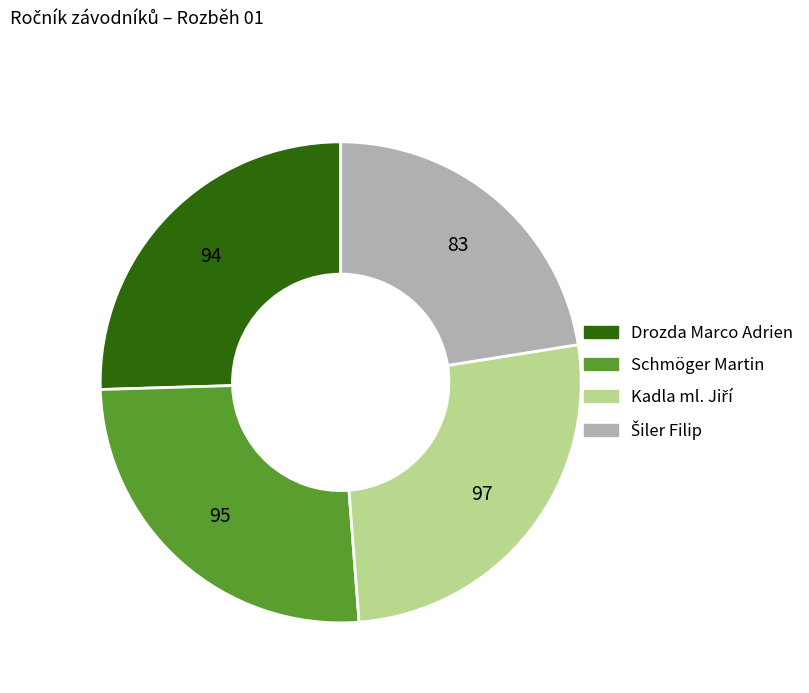

Approximately how many times larger is the value at Drozda Marco Adrien compared to Schmöger Martin?

1.0